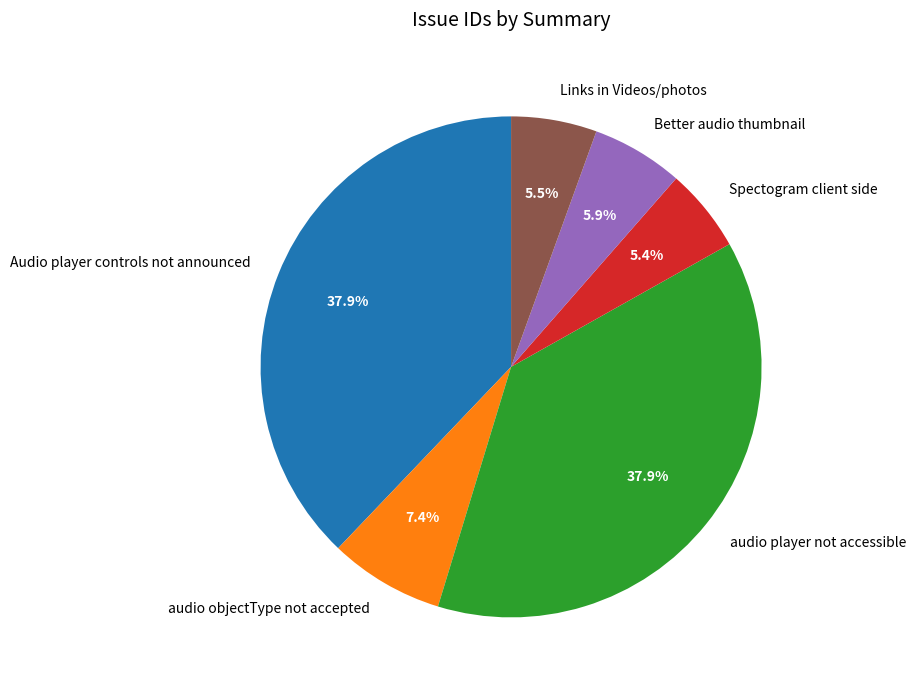

Between Spectogram client side and Better audio thumbnail, which is larger?

Better audio thumbnail